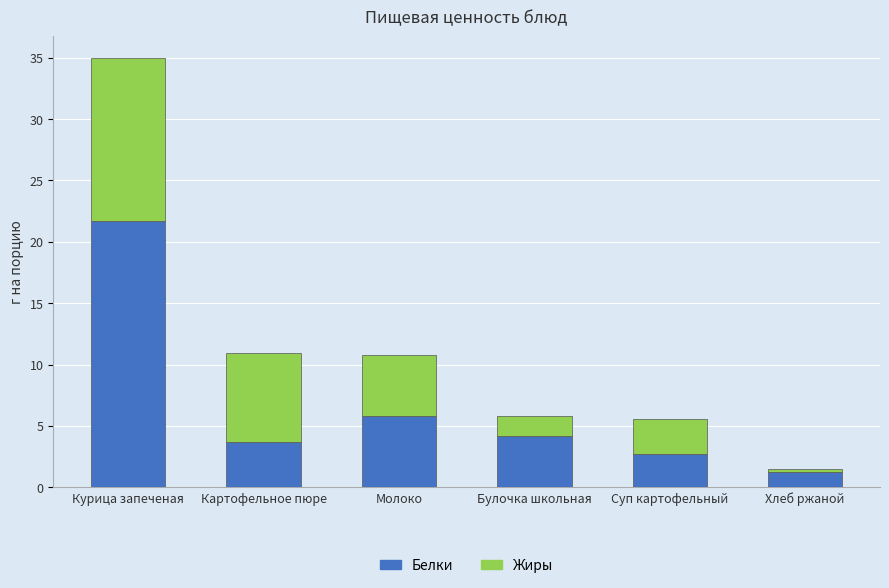

What is the total value across all series at Картофельное пюре?

10.9